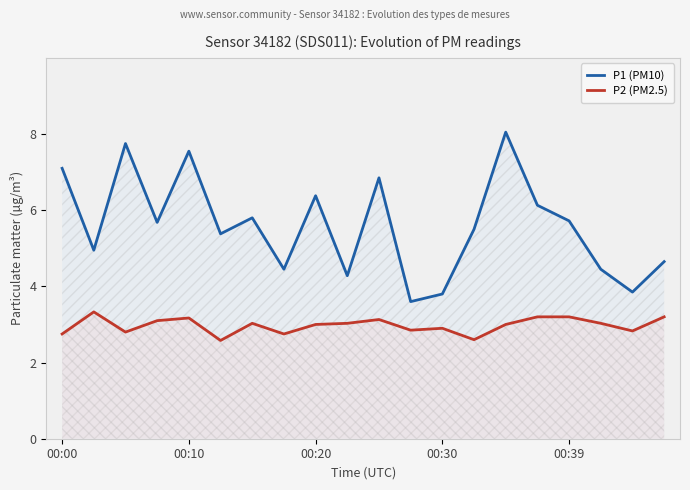

True or false: P1 (PM10) and P2 (PM2.5) cross at least once.

False